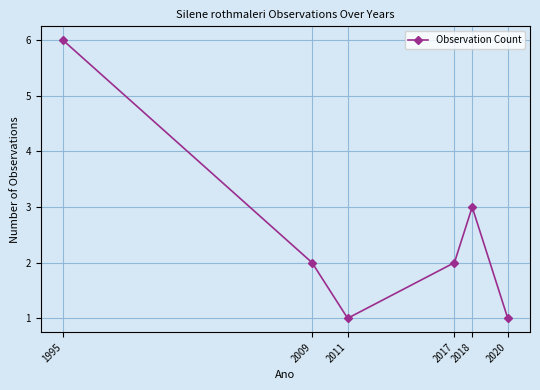

True or false: the data shows 0 at 2020.

False